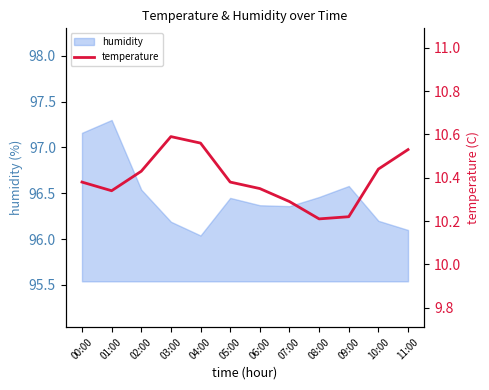

How many interior local valleys (lower than both neighbors) does the data have?

2